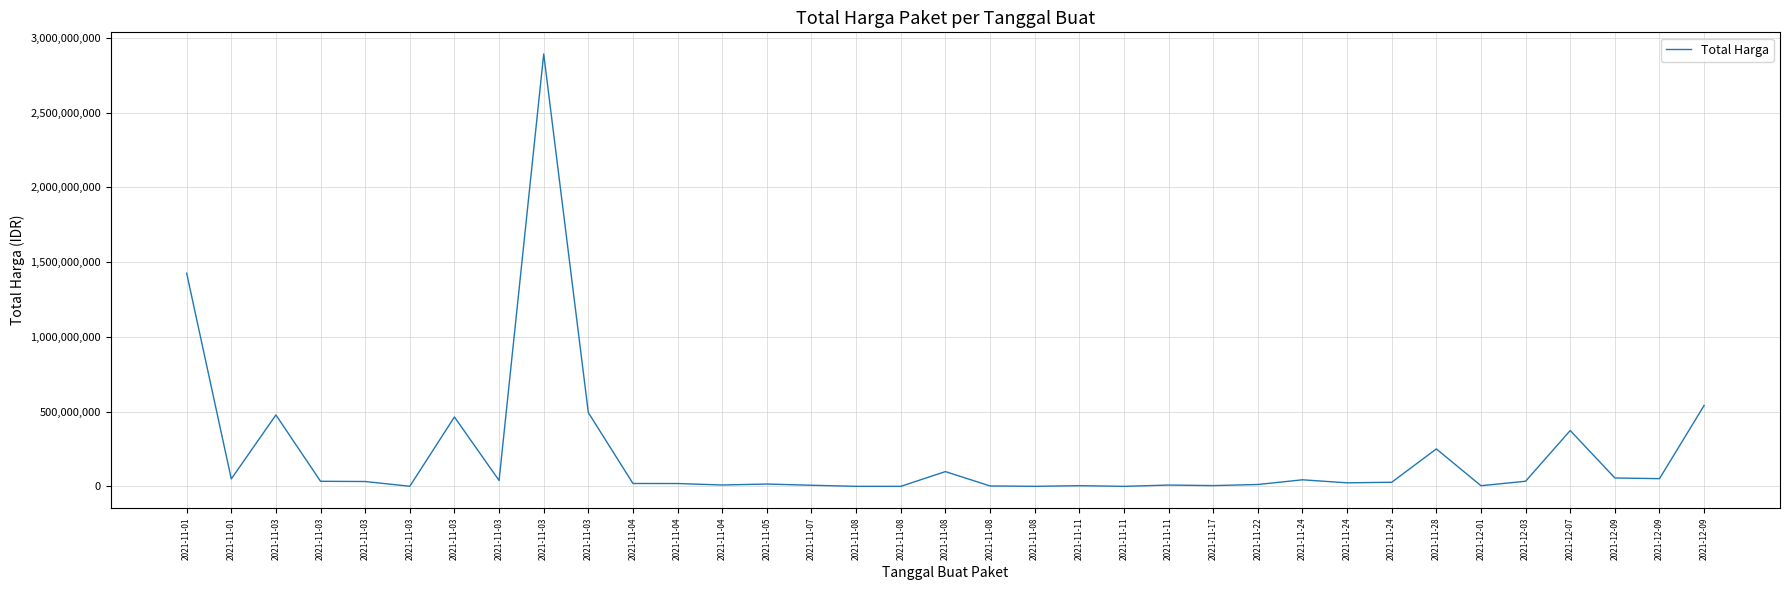

What is the label of the 30th point from the left?

2021-12-01